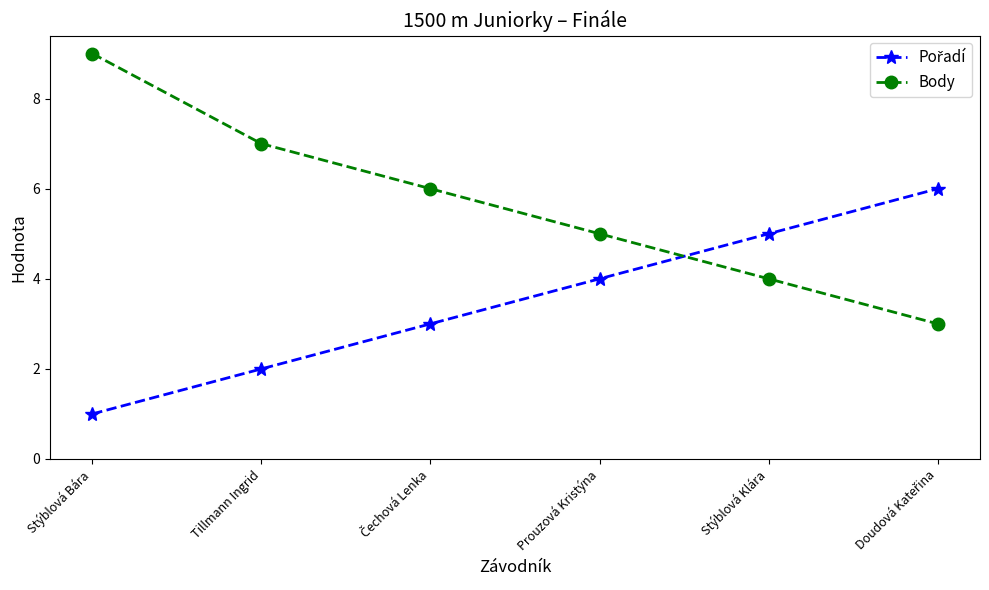

How many lines are shown in the chart?

2